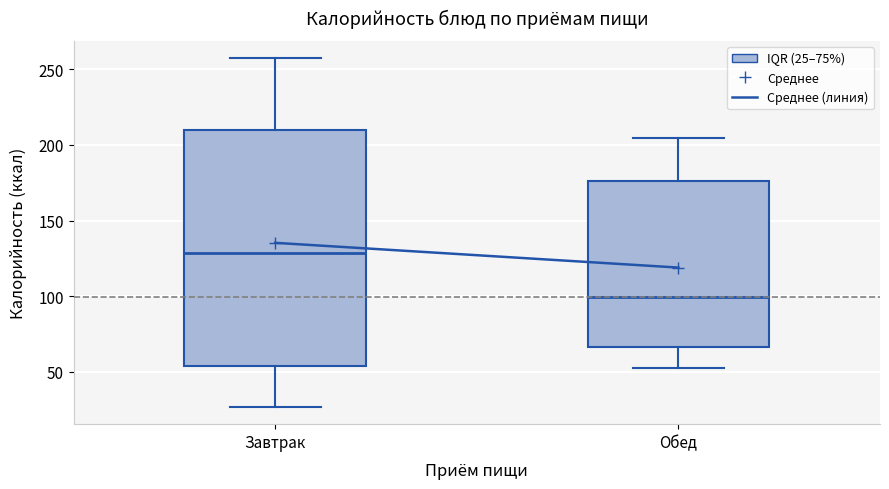

Where is the upper edge of the box for Обед on the y-axis? The values are not printed on the chart, so give them approximately, as read against the axis.

175